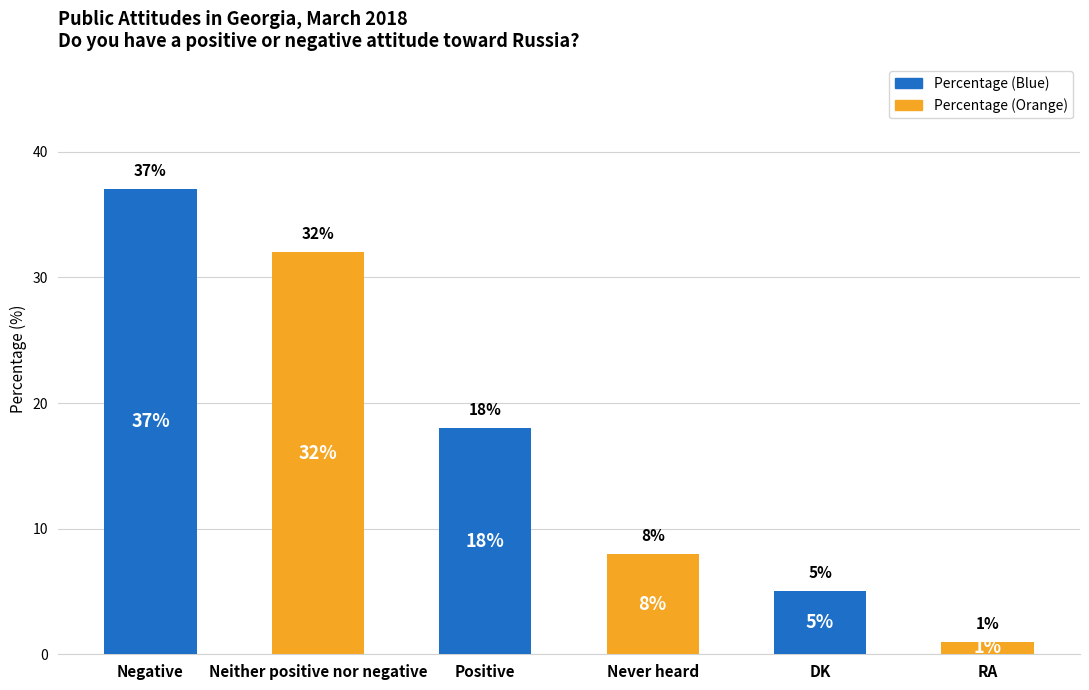

The chart shows a value of 12 at Negative. True or false?

False